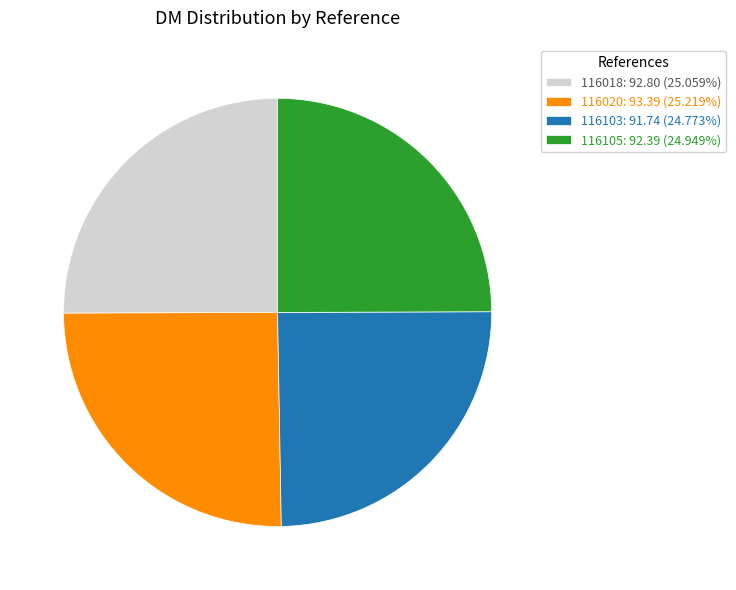

Is 116105: 92.39 (24.949%) the majority of the pie?

No